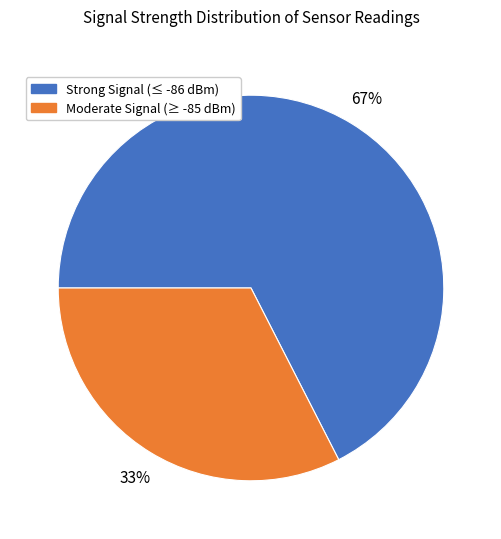

Rank the categories by value from lowest to highest.

Moderate Signal (≥ -85 dBm), Strong Signal (≤ -86 dBm)